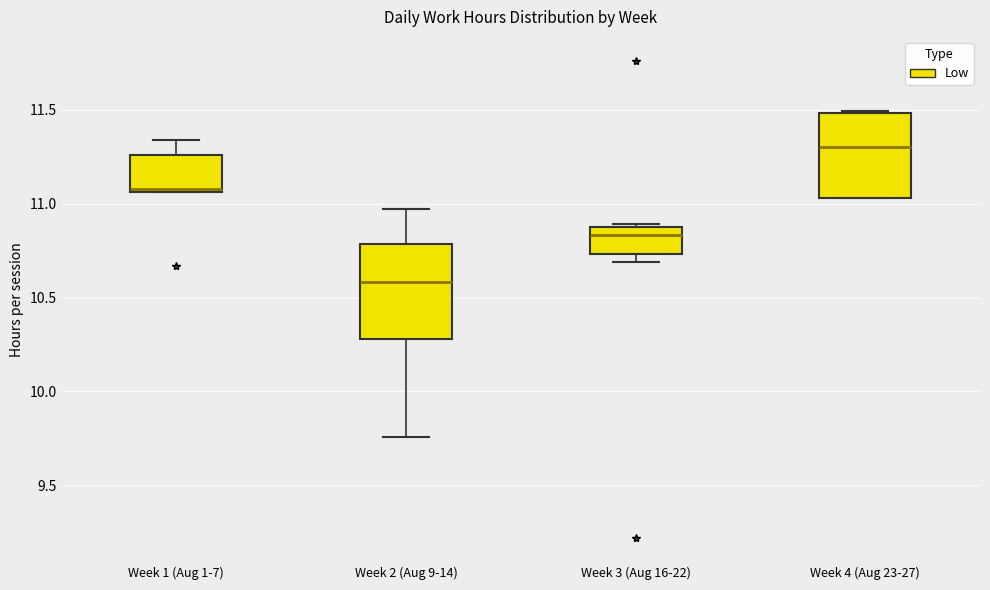

Reading left to right, transcribe this box plot: for each box, give where its median line is, the range the box spans, and where its two whiskers end, as read against the y-axis. The values are not printed on the chart, so give them approximately, as read against the axis.

Week 1 (Aug 1-7): median 11.10, box 11.05 to 11.25, whiskers 11.05 to 11.35
Week 2 (Aug 9-14): median 10.60, box 10.30 to 10.80, whiskers 9.75 to 10.95
Week 3 (Aug 16-22): median 10.85, box 10.75 to 10.90, whiskers 10.70 to 10.90 (just above the box's upper edge)
Week 4 (Aug 23-27): median 11.30, box 11.05 to 11.50, whiskers 11.05 to 11.50